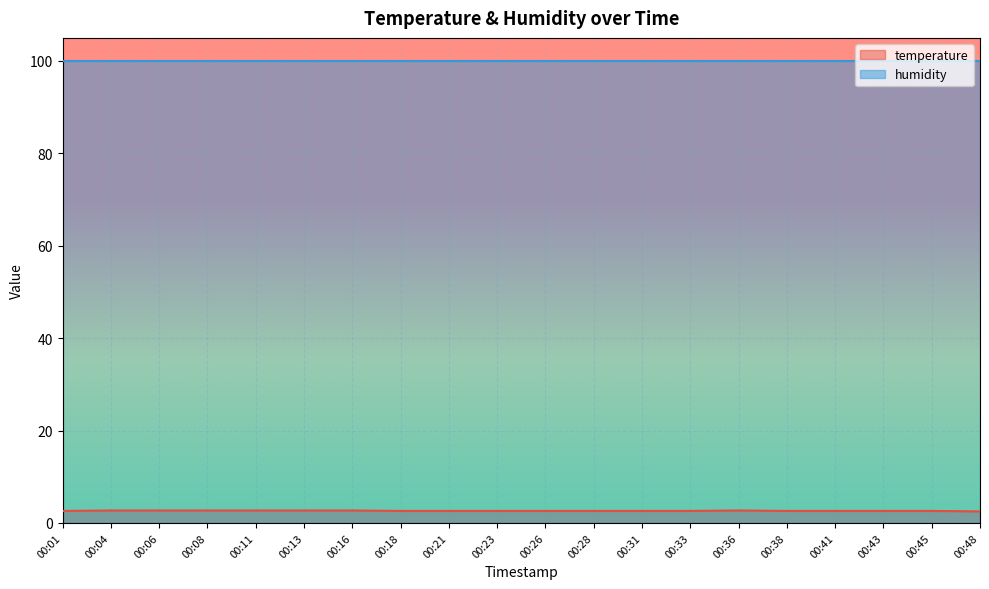

At which label is the value closest to 2?

00:48